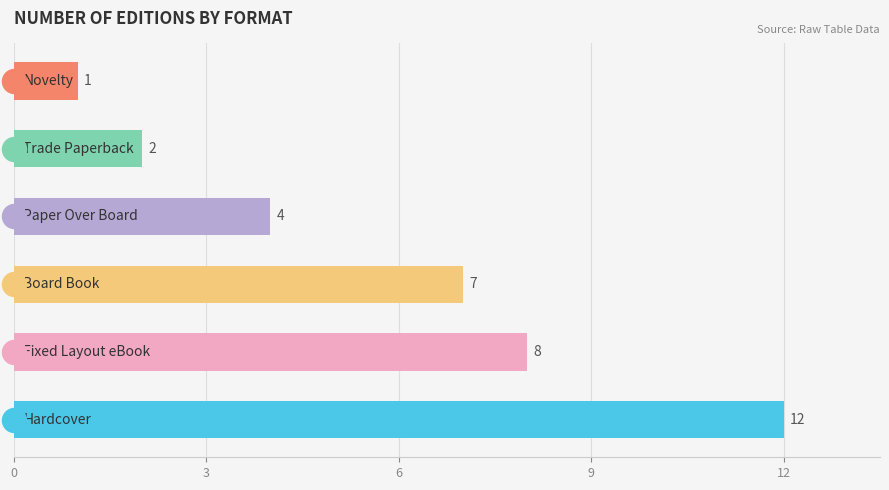

Which has a higher value, Novelty or Paper Over Board?

Paper Over Board